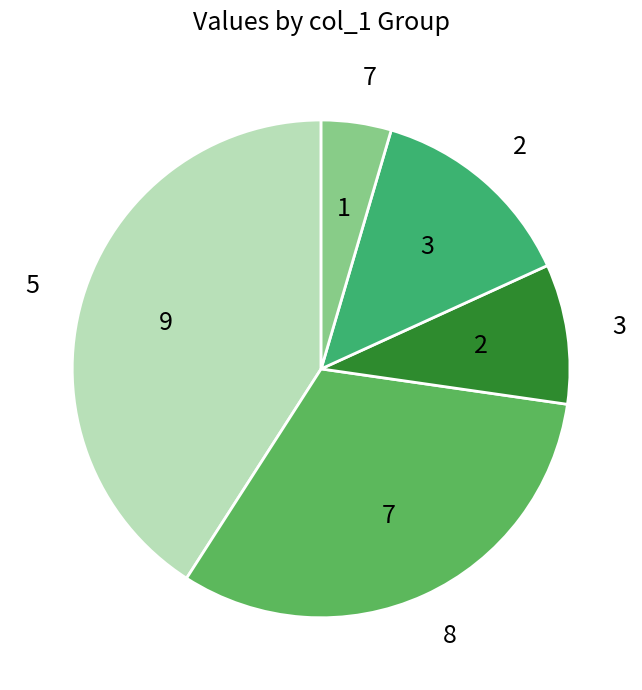

Combined, do 2 and 7 account for over 50%?

No